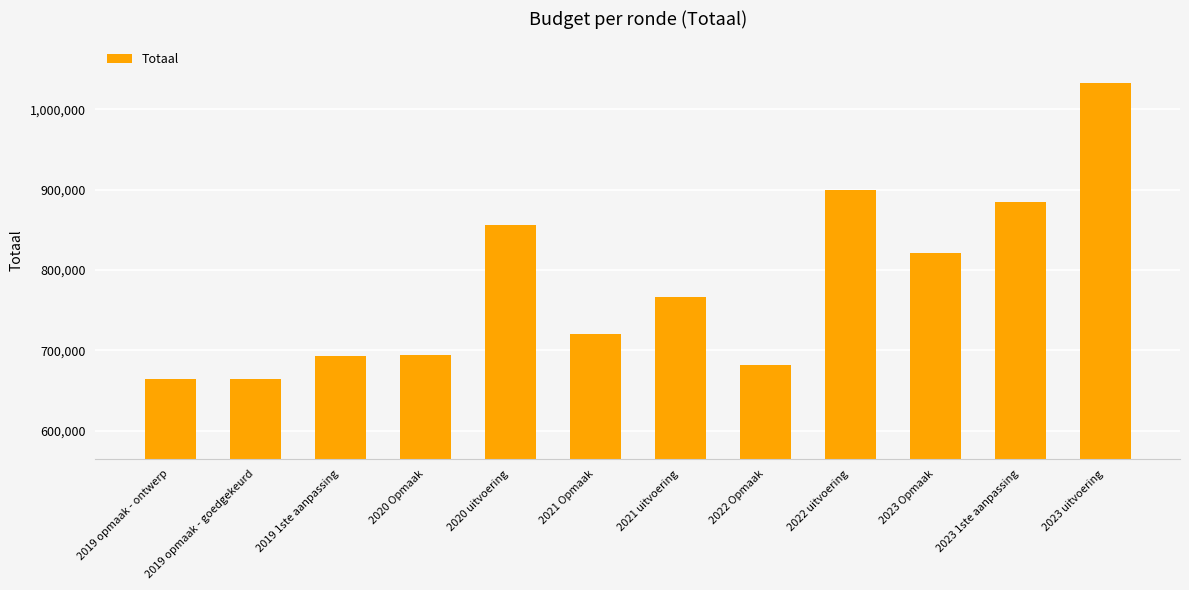

What is the sum of the values at 2019 opmaak - goedgekeurd and 2020 uitvoering?

1521495